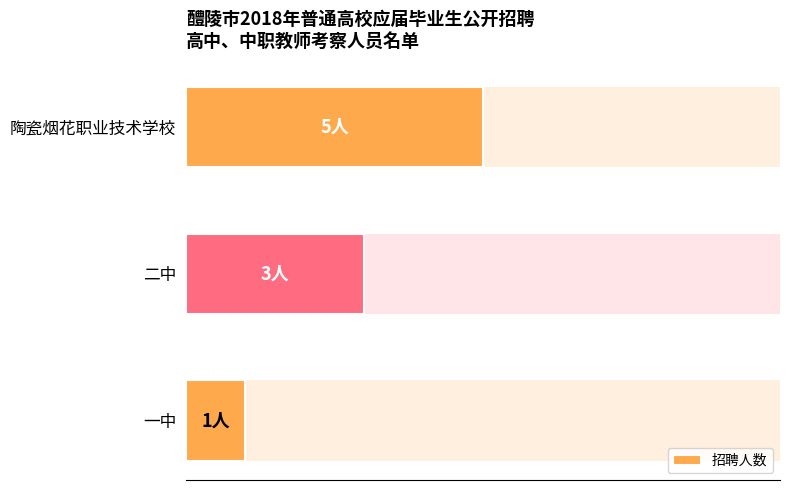

What is the average value?

3